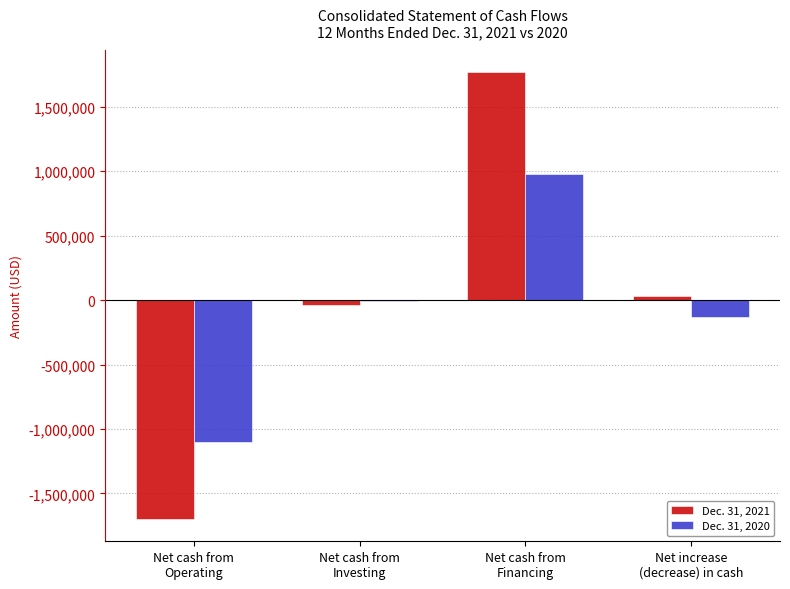

What are all the series names shown in the legend?

Dec. 31, 2021, Dec. 31, 2020